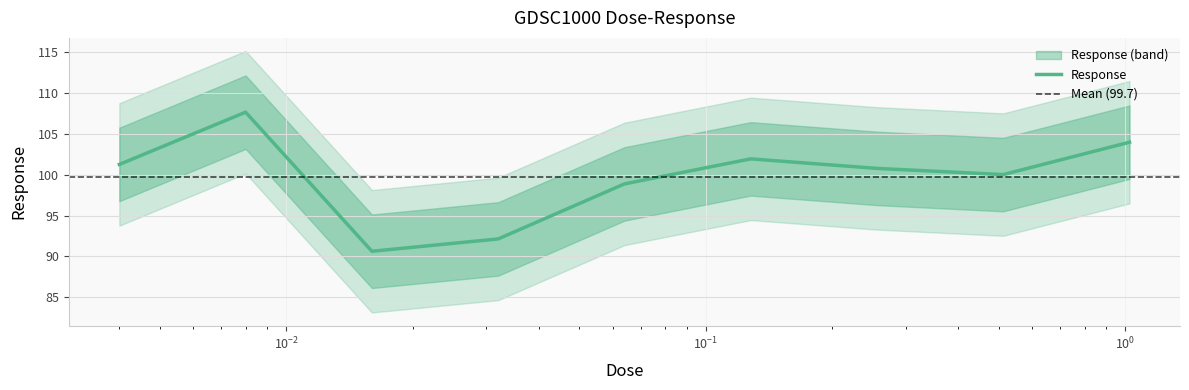

Rank the categories by value from highest to lowest.

0.008, 1.024, 0.128, 0.004, 0.256, 0.512, 0.064, 0.032, 0.016